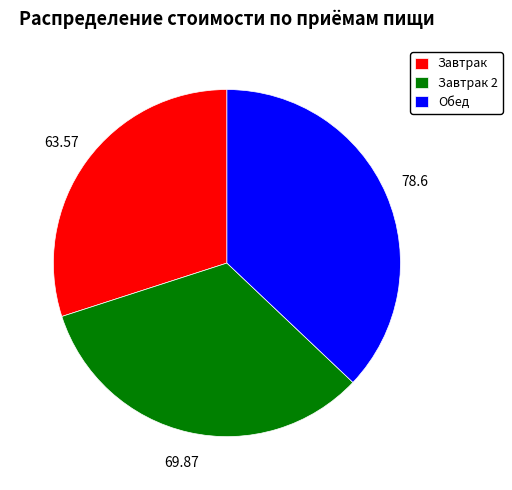

Rank the categories by value from highest to lowest.

Обед, Завтрак 2, Завтрак